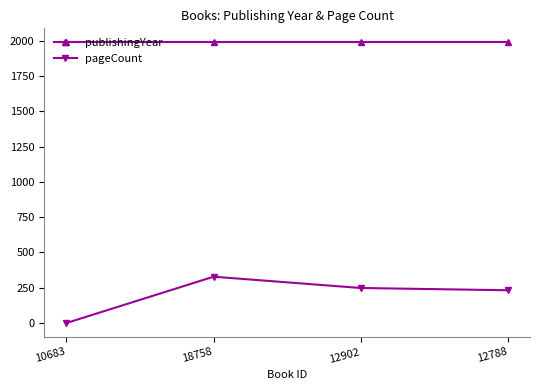

What position from the left is 12902?

3